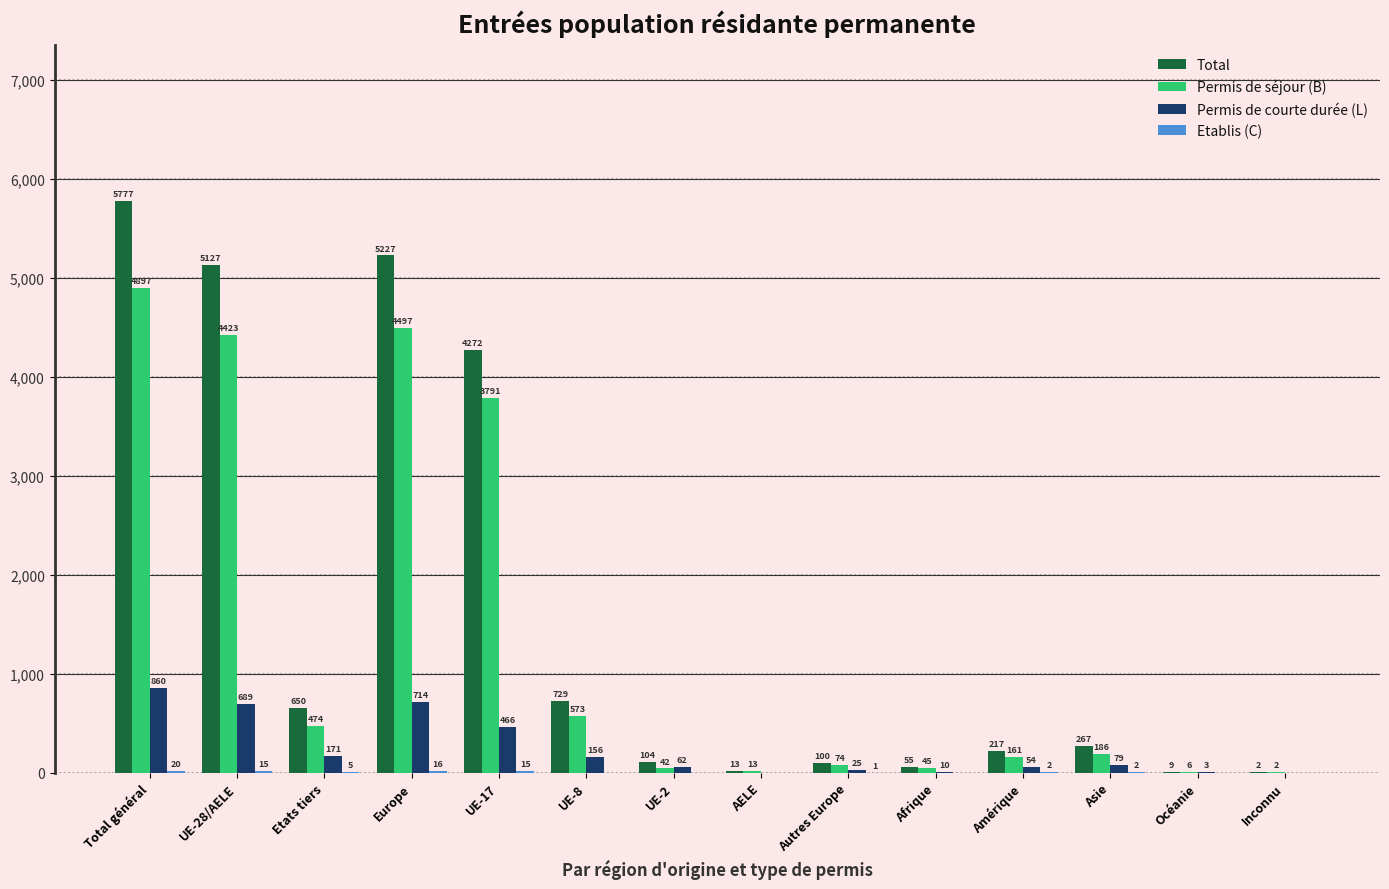

Where is Permis de courte durée (L) nearest to the value 430?

UE-17